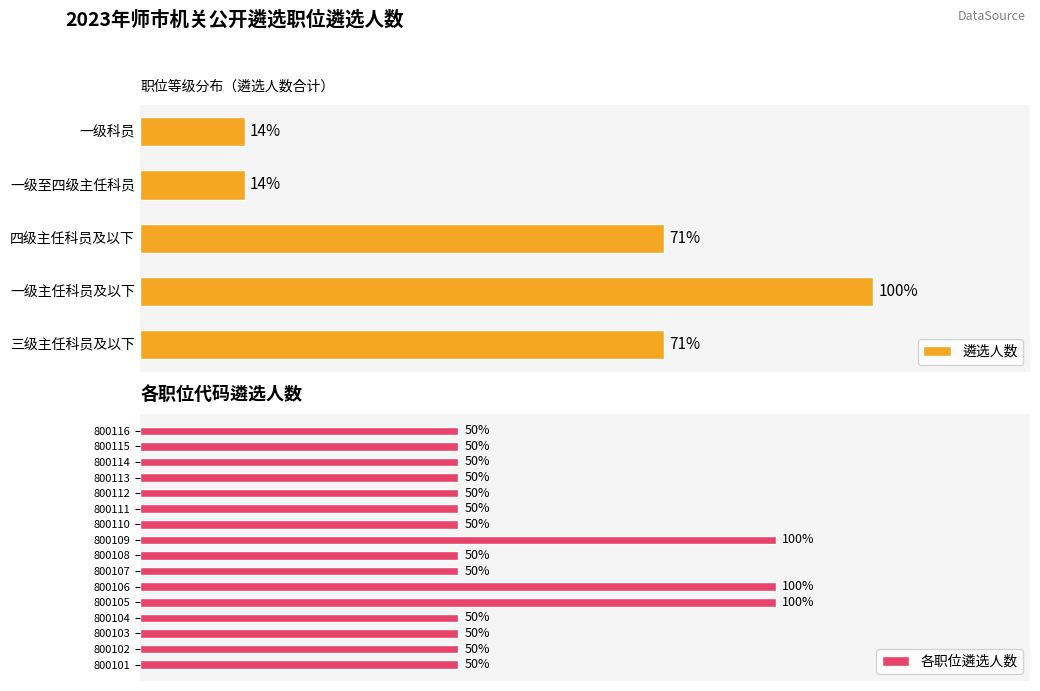

The value at 800108 is 1. True or false?

False